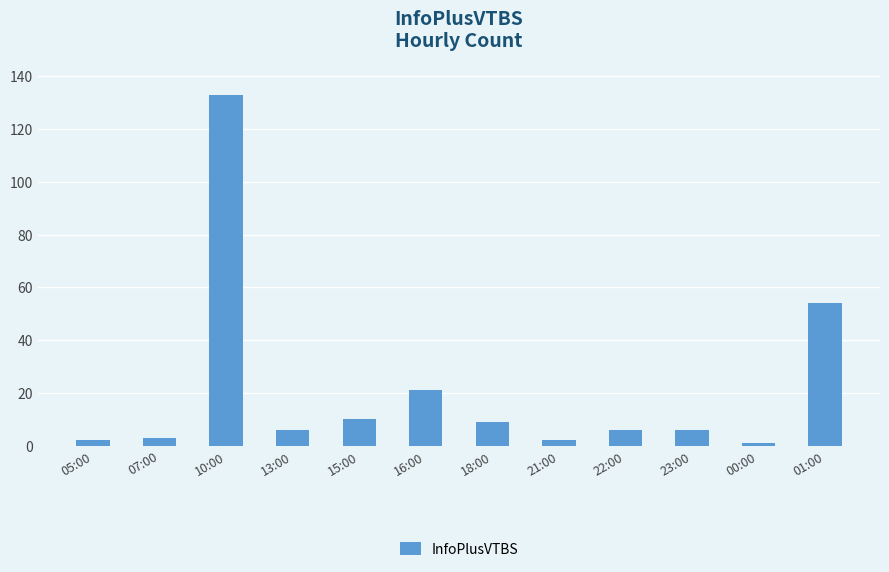

Where does the data first go above 6?

10:00